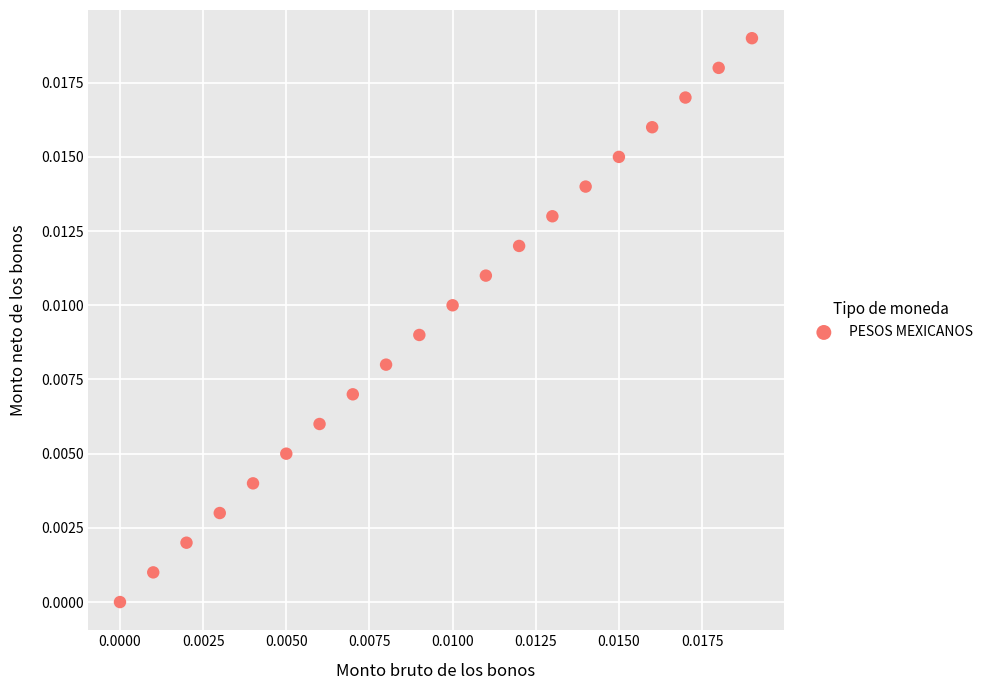

How many data points are displayed?

20